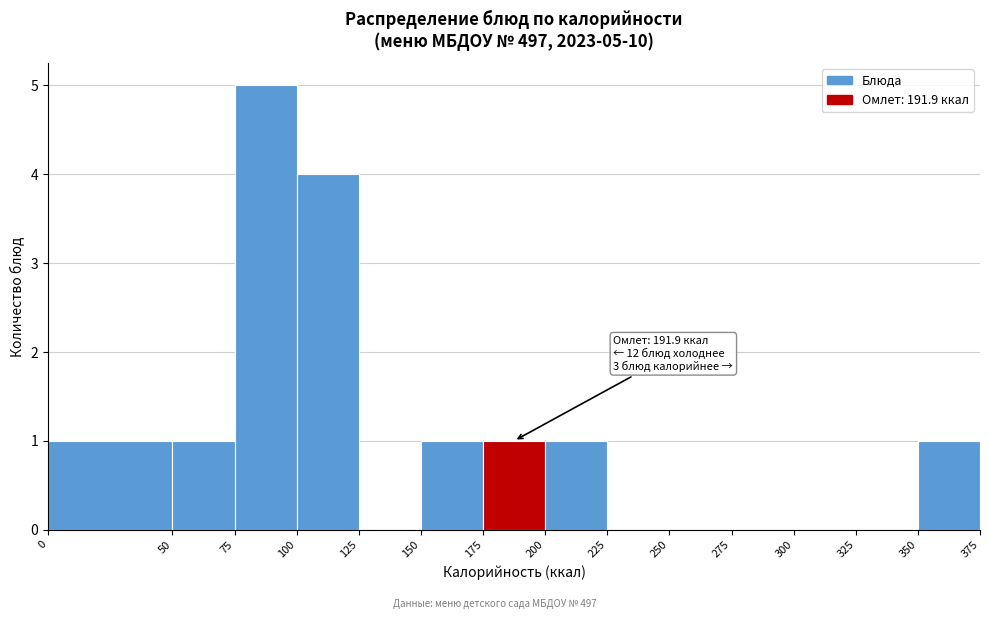

Which range on the x-axis has the tallest bar?

75 to 100